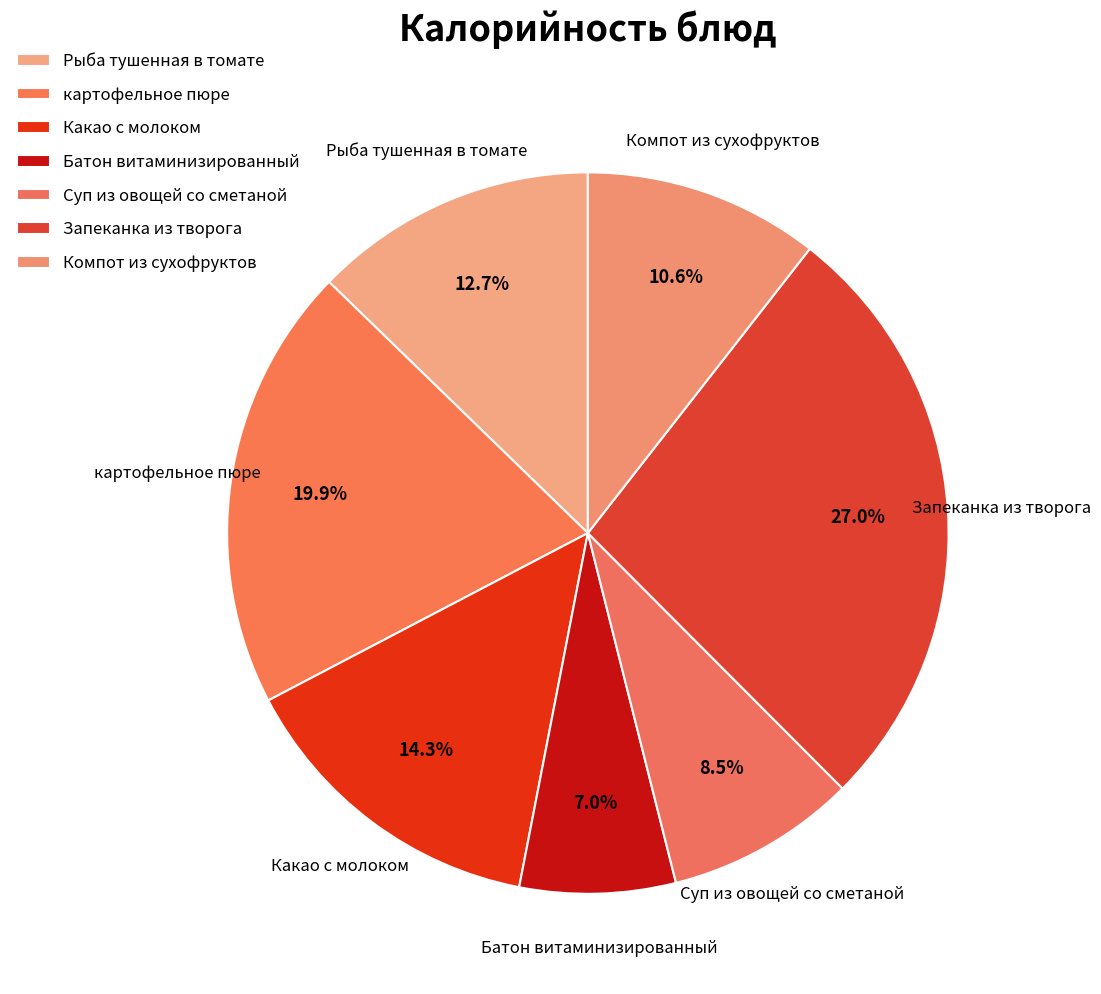

To the nearest percent, what is the difference between the largest and smallest slice percentages?

20%